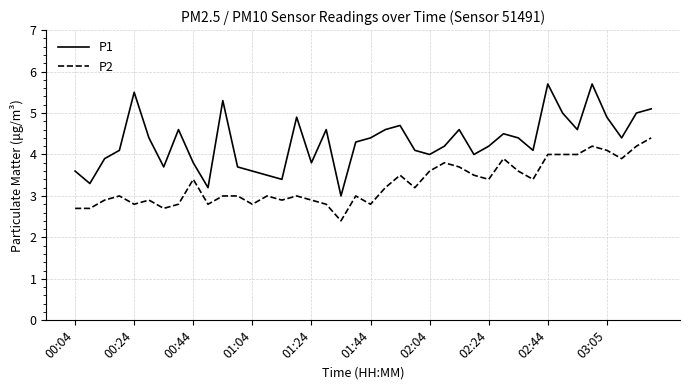

True or false: P2 and P1 cross at least once.

False